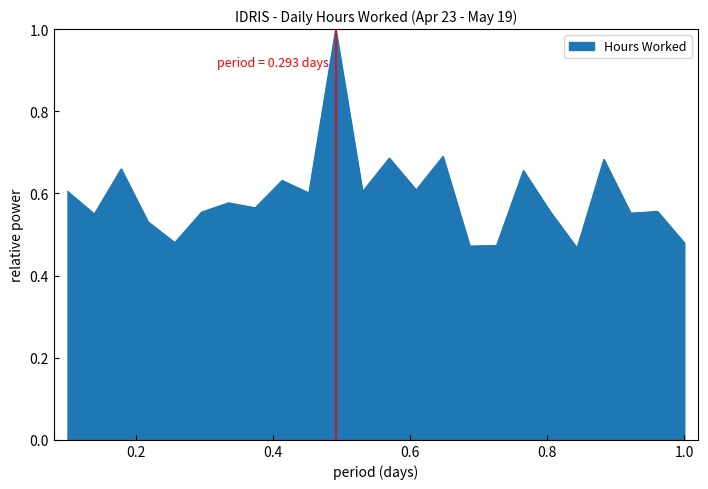

What is the smallest value displayed?

0.5